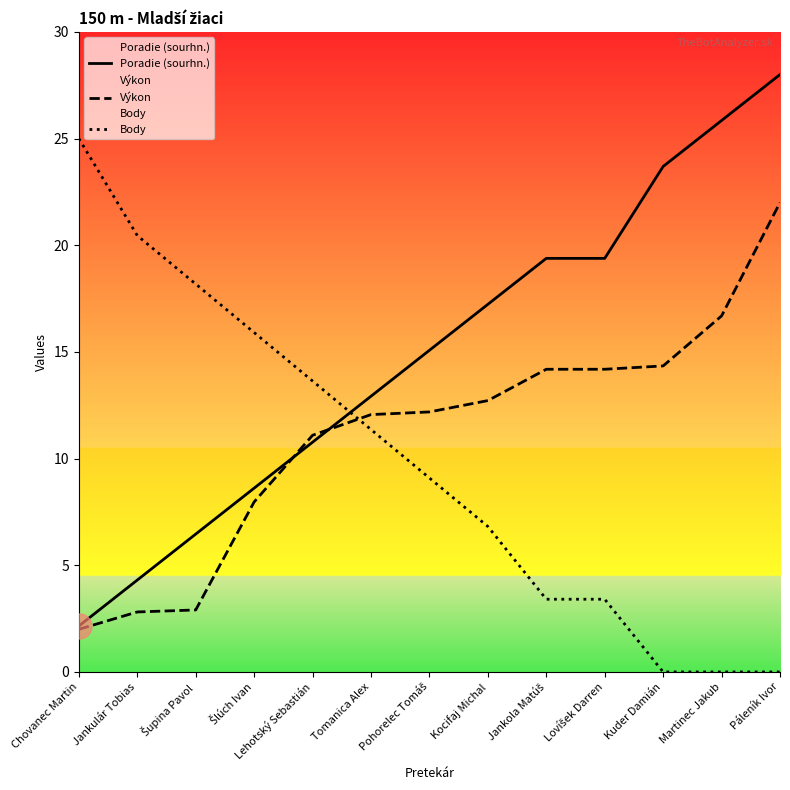

At which label is Poradie (sourhn.) closest to 15?

Pohorelec Tomáš